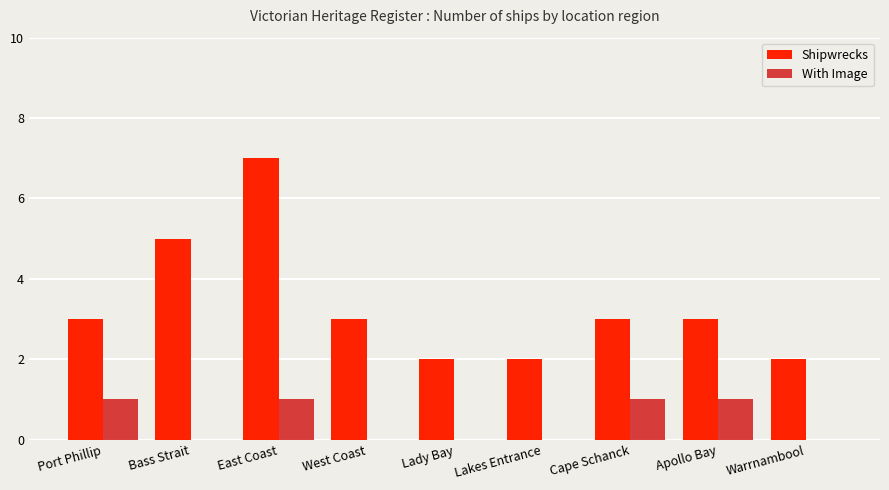

Reading left to right, transcribe all the data shown in this chart.

Shipwrecks: Port Phillip=3	Bass Strait=5	East Coast=7	West Coast=3	Lady Bay=2	Lakes Entrance=2	Cape Schanck=3	Apollo Bay=3	Warrnambool=2
With Image: Port Phillip=1	Bass Strait=0	East Coast=1	West Coast=0	Lady Bay=0	Lakes Entrance=0	Cape Schanck=1	Apollo Bay=1	Warrnambool=0